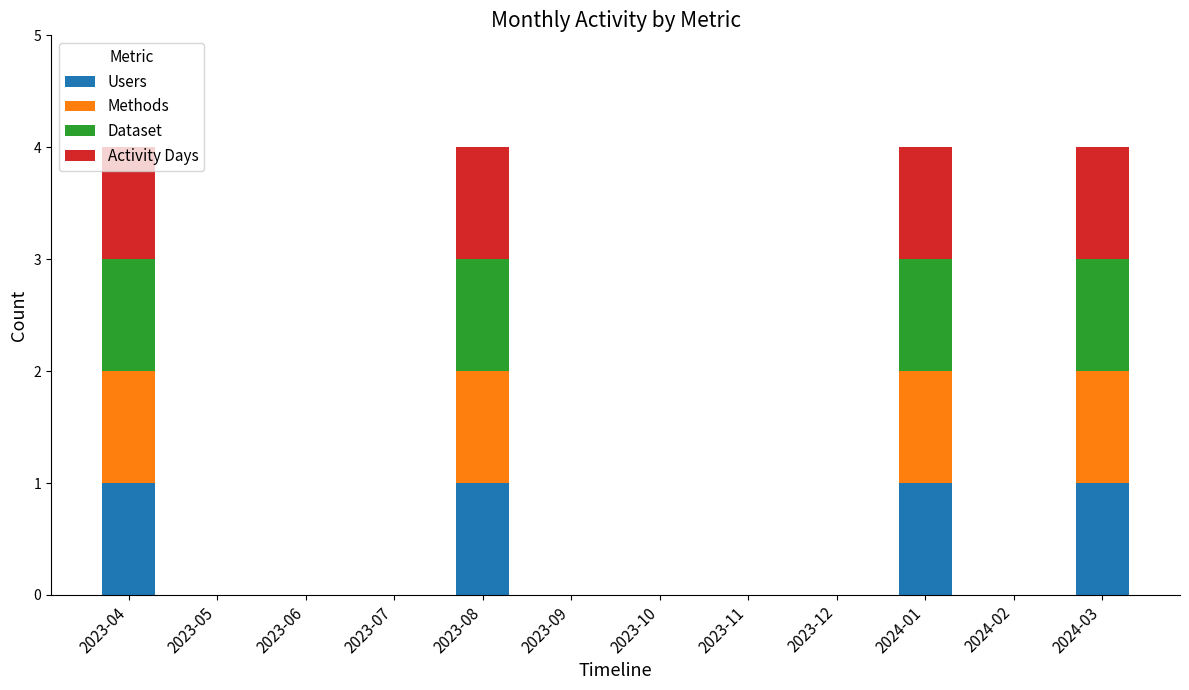

What is the sum of all Users values?

4